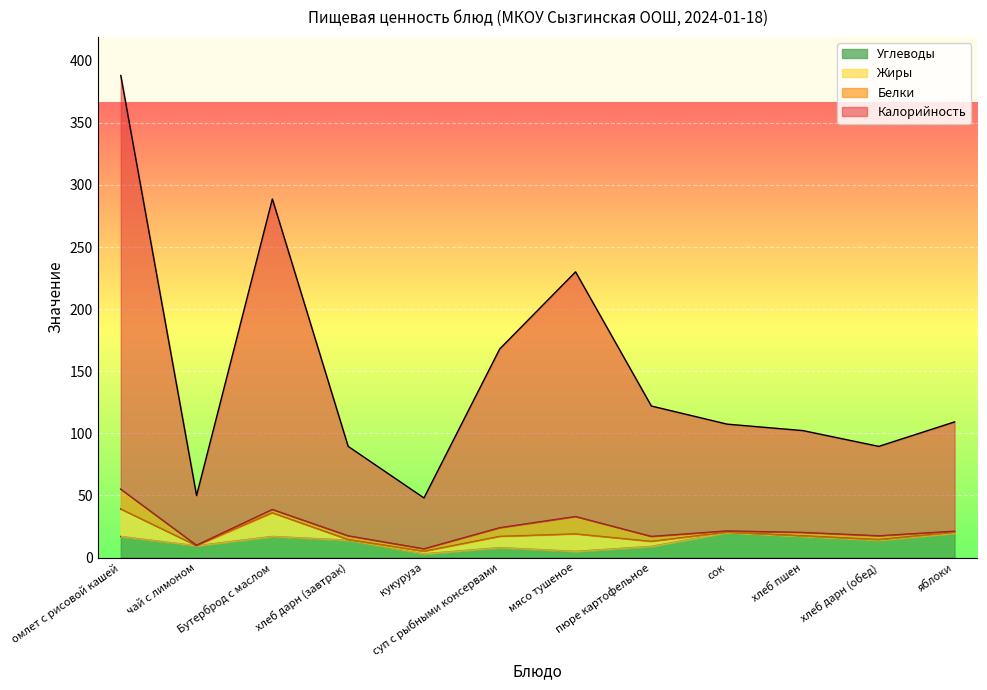

What is the label of the 10th point from the right?

Бутерброд с маслом